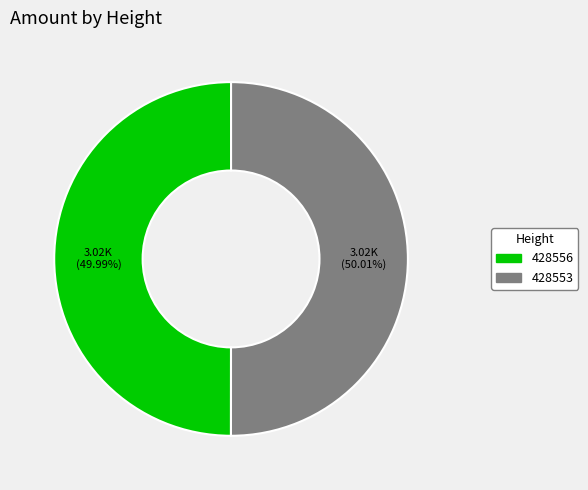

Does any single category account for the majority?

Yes